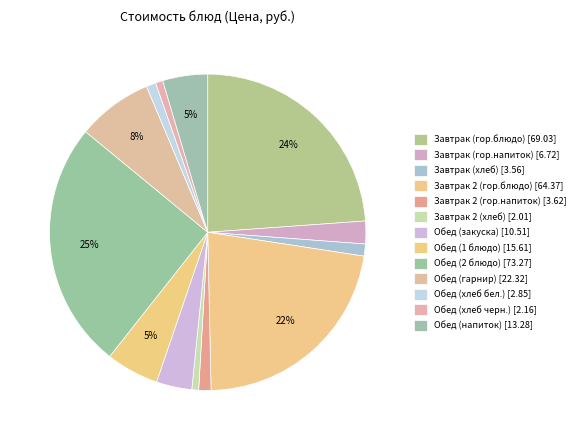

Is the sum of Завтрак (гор.напиток) and Обед (1 блюдо) greater than half?

No